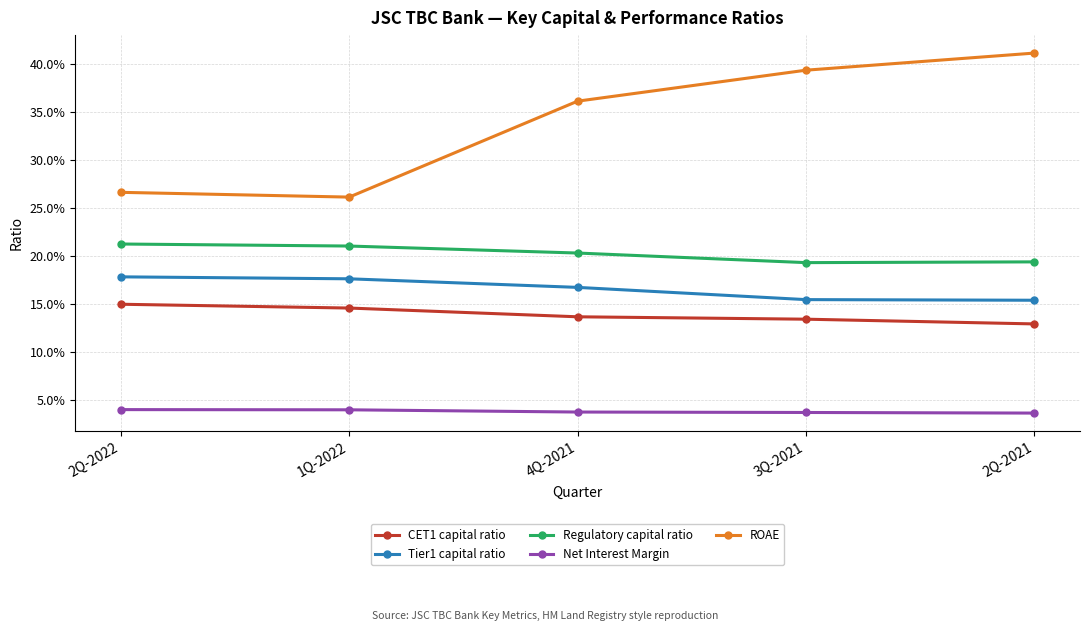

True or false: Regulatory capital ratio and CET1 capital ratio intersect in this chart.

False